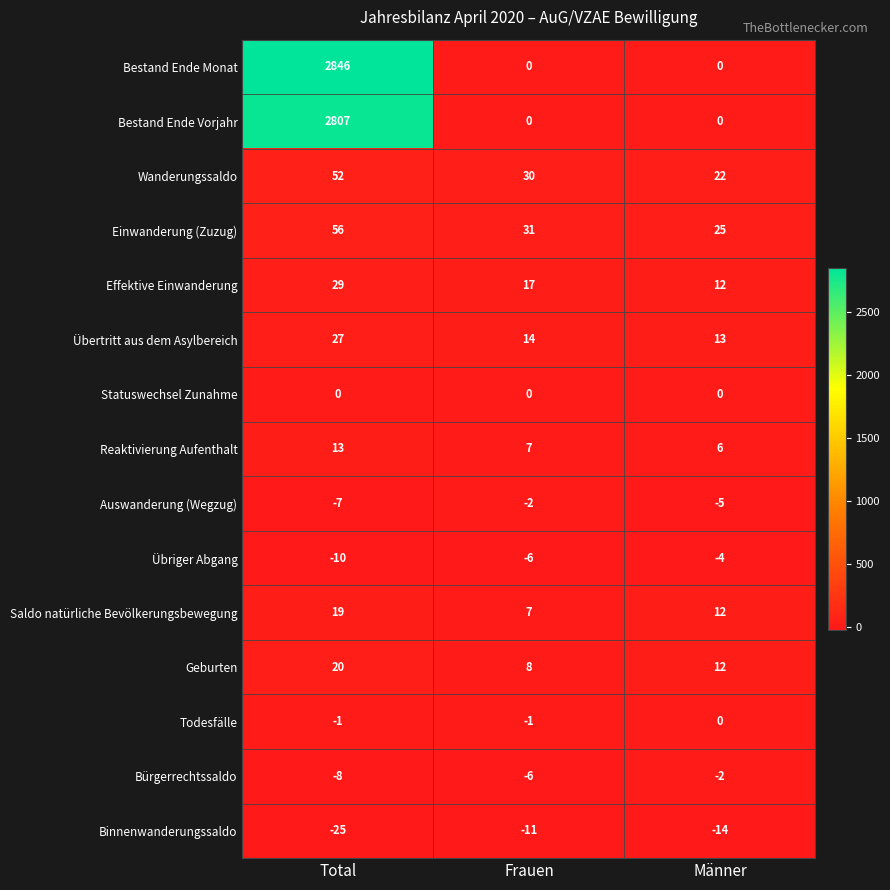

Which series has the widest spread of values?

Bestand Ende Monat